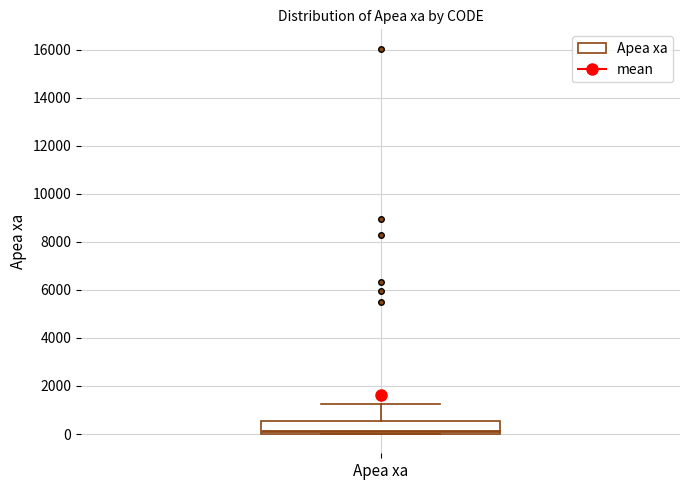

Transcribe this box plot: give where the median line is, the range the box spans, and where the two whiskers end, as read against the y-axis. The values are not printed on the chart, so give them approximately, as read against the axis.

median 200, box 0 to 600, whiskers 0 to 1200